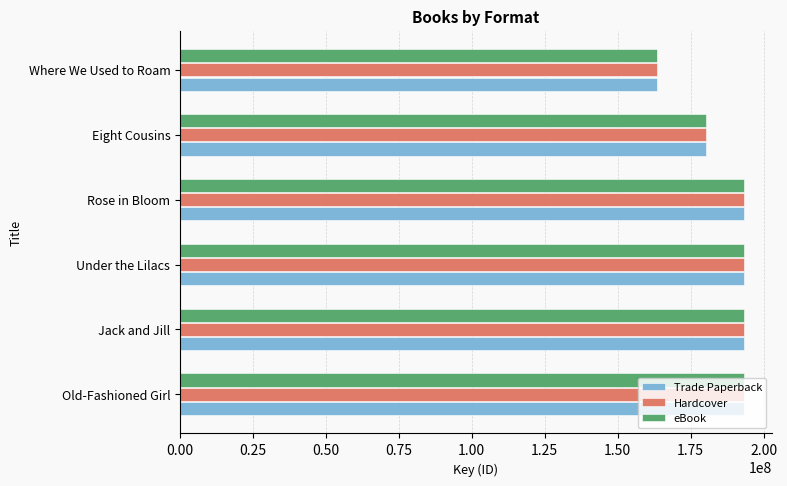

True or false: Hardcover has a value of 163573677 at Where We Used to Roam.

True